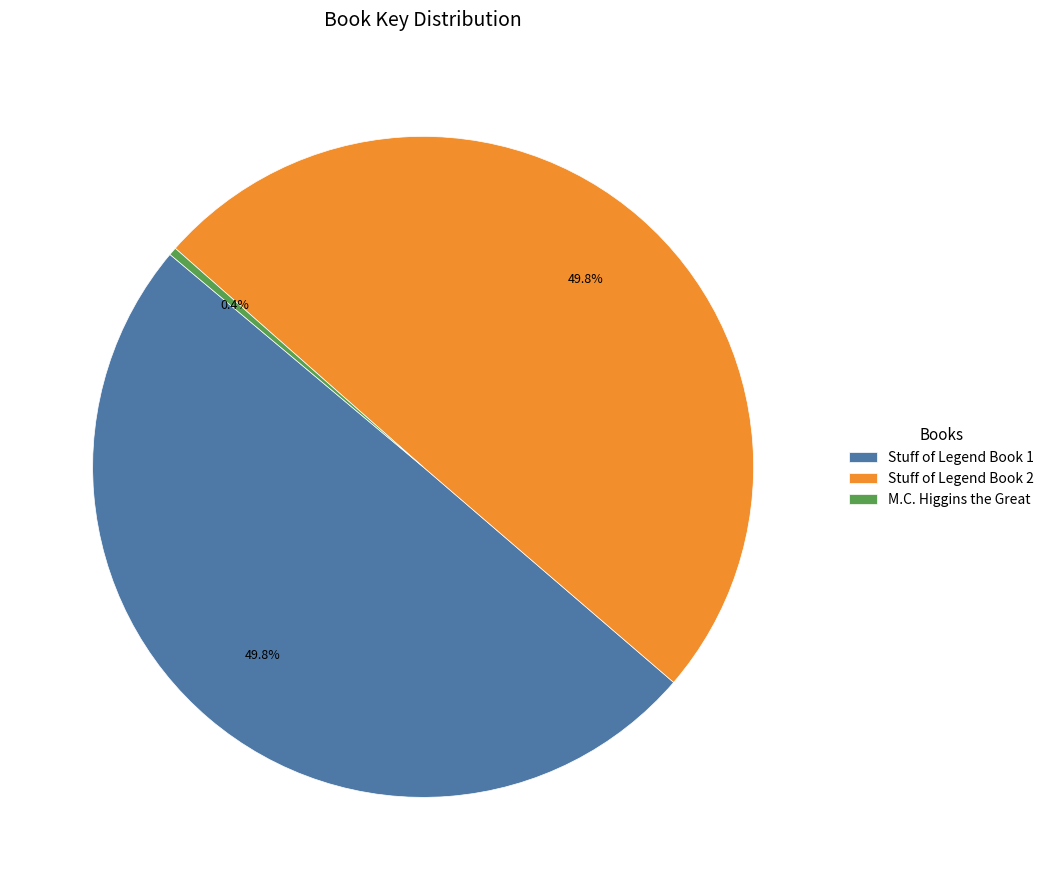

The Stuff of Legend Book 2 slice represents 50% of the pie. True or false?

True